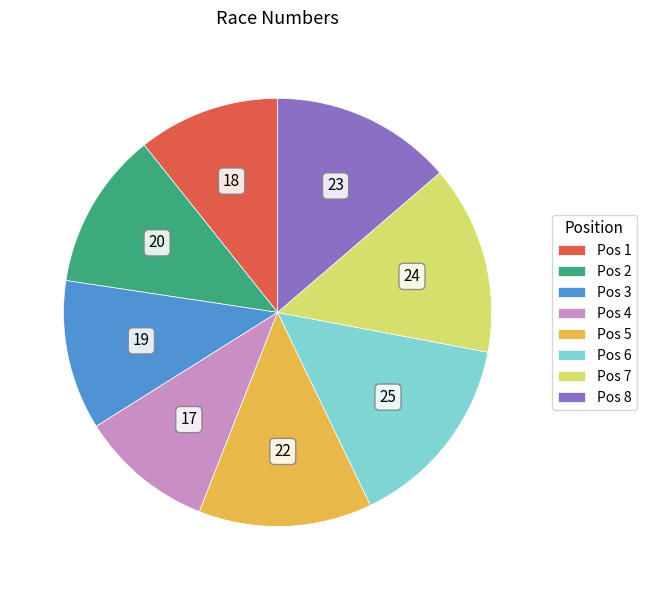

Does Pos 2 account for over 50% of the chart?

No